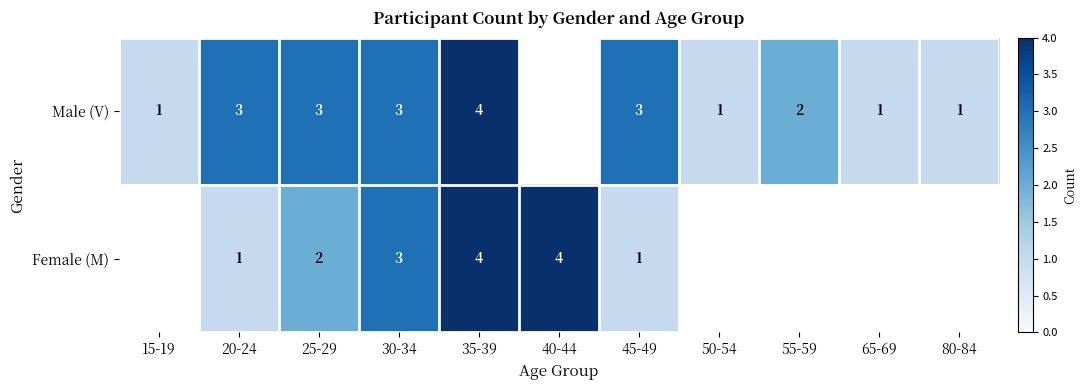

At which category is the sum across all series the highest?

35-39